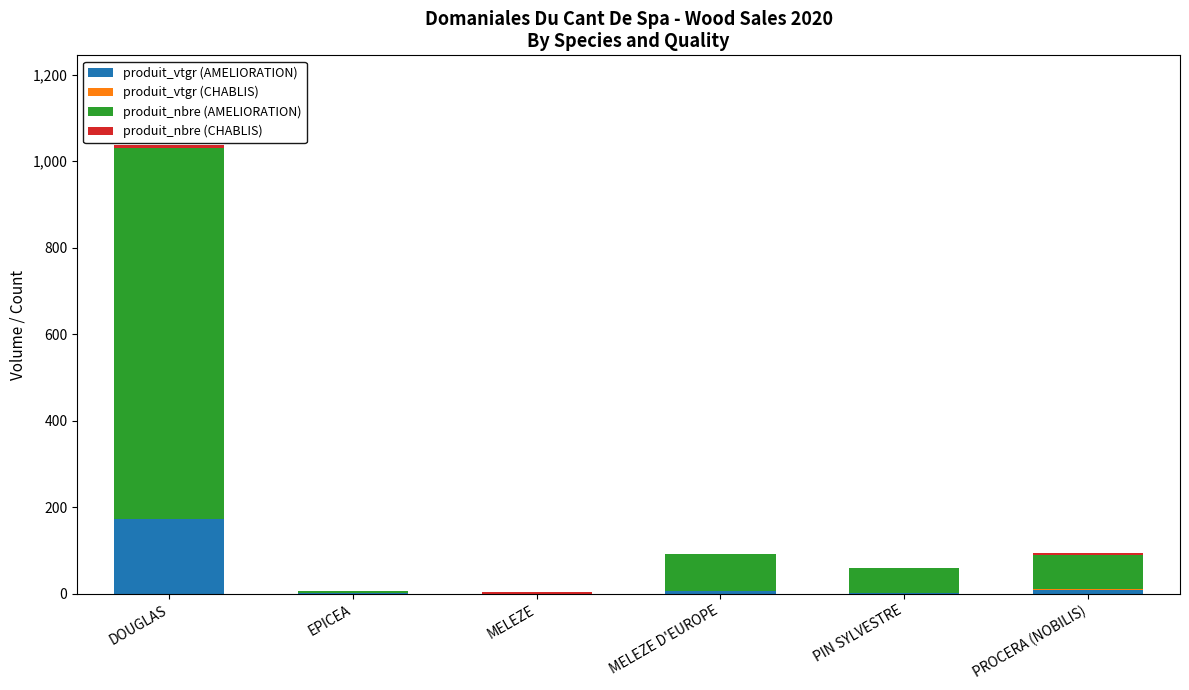

At which category is the sum across all series the highest?

DOUGLAS